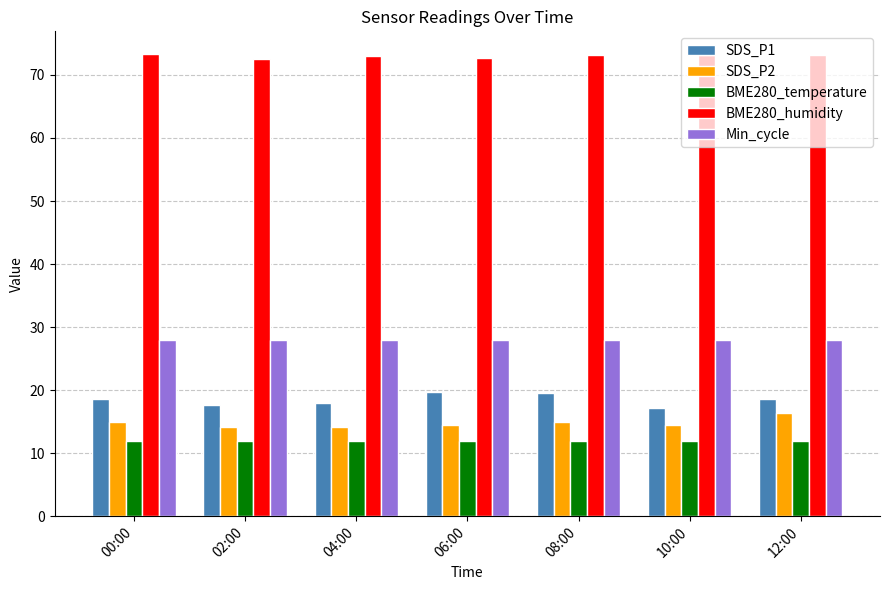

How many series are shown in this chart?

5